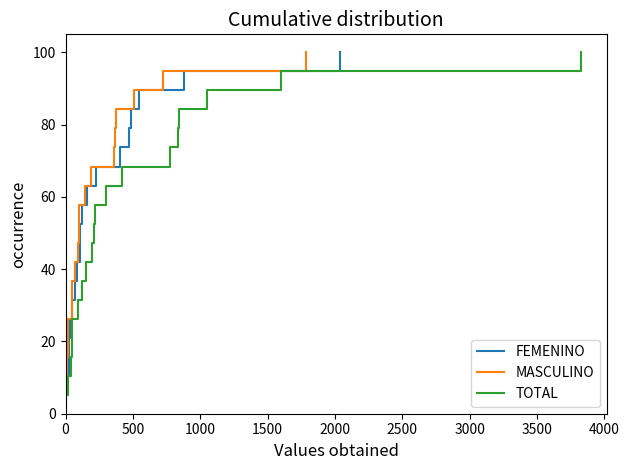

What is the lowest value of the FEMENINO series?

5.3